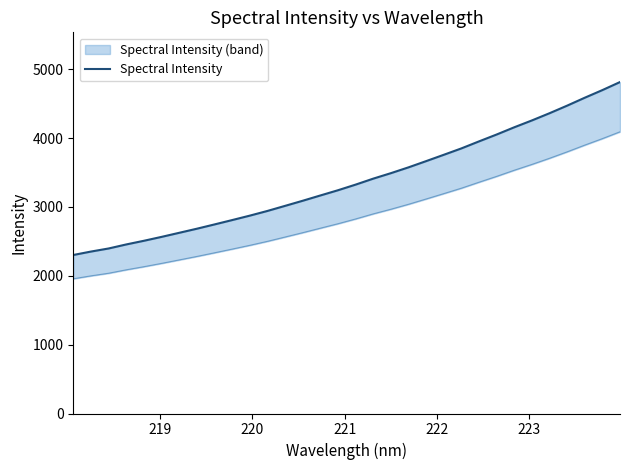

What is the value of the 17th point from the left?

3324.0